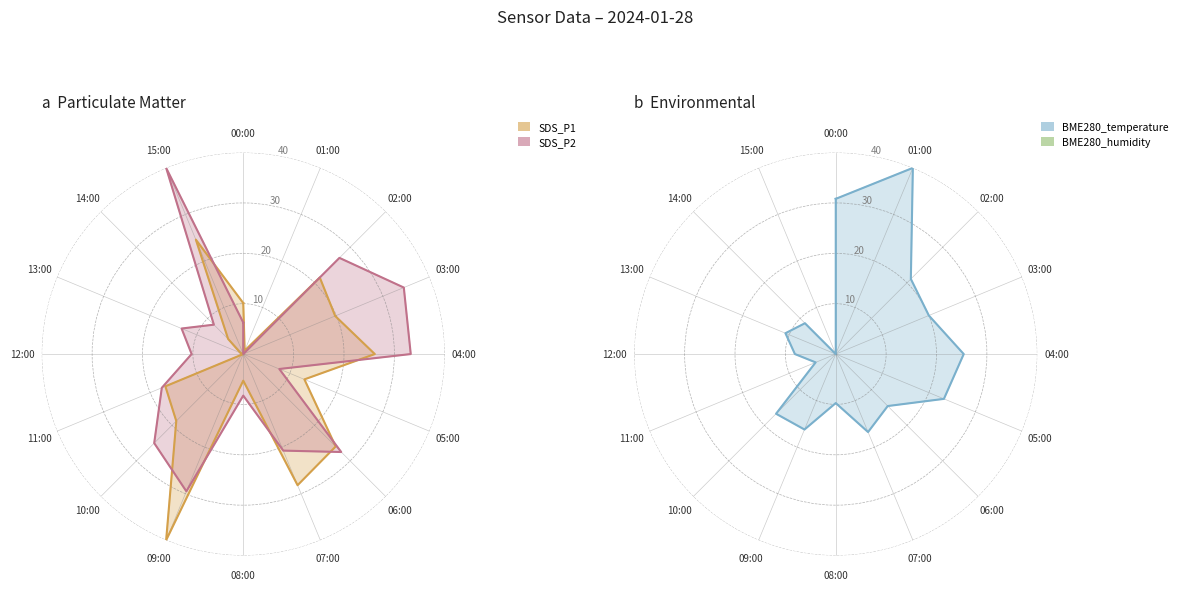

Does the chart have visible grid lines?

Yes